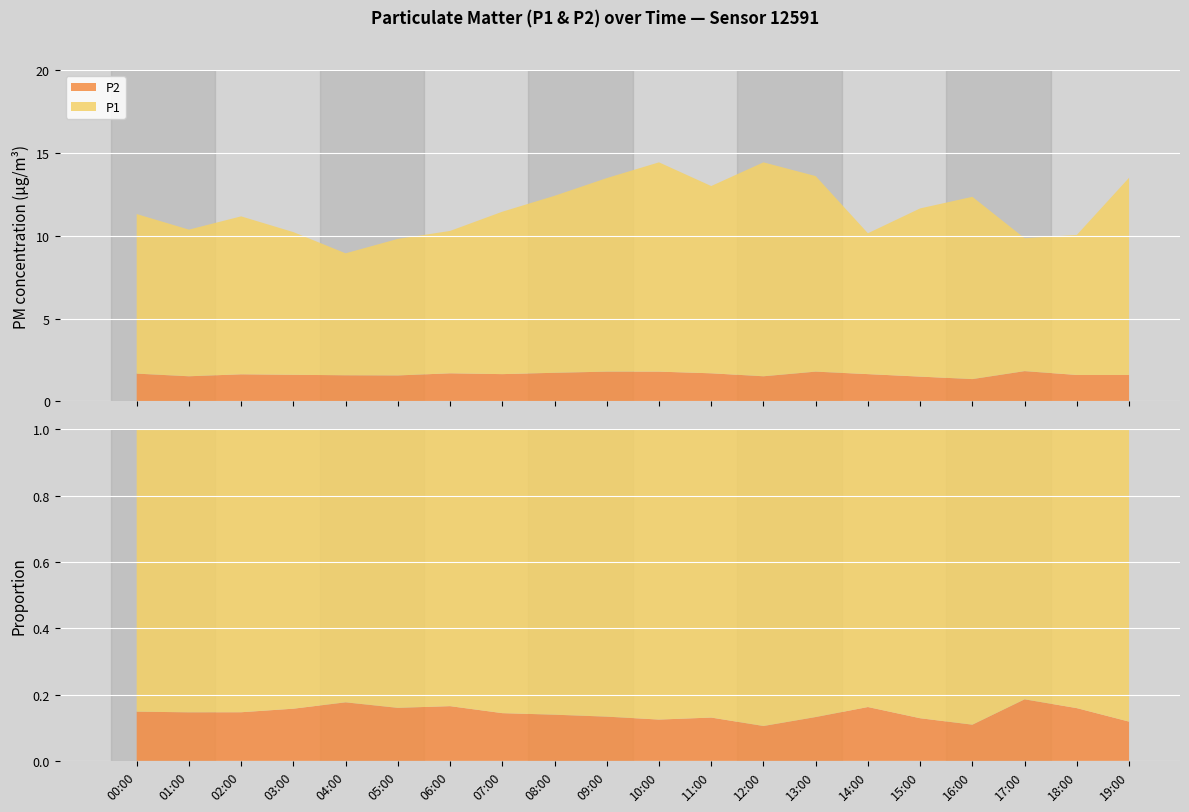

Reading right to left, extract all data points from this chart.

P1: 19:00=13.5	18:00=10.1	17:00=9.8	16:00=12.3	15:00=11.7	14:00=10.2	13:00=13.6	12:00=14.4	11:00=13.0	10:00=14.4	09:00=13.5	08:00=12.4	07:00=11.4	06:00=10.3	05:00=9.8	04:00=8.9	03:00=10.2	02:00=11.2	01:00=10.4	00:00=11.3
P2: 19:00=1.6	18:00=1.6	17:00=1.8	16:00=1.4	15:00=1.5	14:00=1.6	13:00=1.8	12:00=1.5	11:00=1.7	10:00=1.8	09:00=1.8	08:00=1.7	07:00=1.6	06:00=1.7	05:00=1.6	04:00=1.6	03:00=1.6	02:00=1.6	01:00=1.5	00:00=1.7